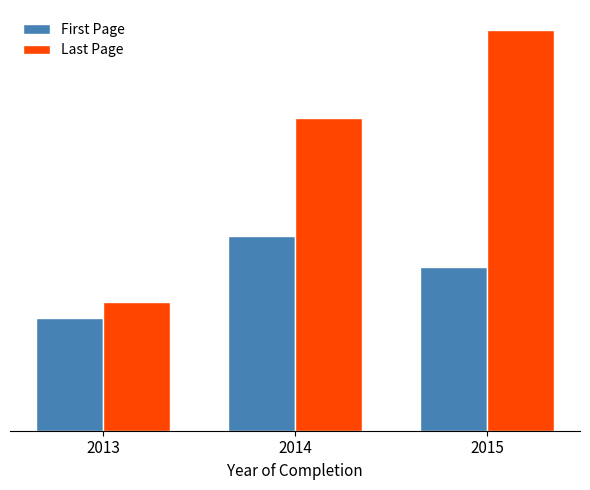

What is the spread (max minus min) of values at 2015?

285